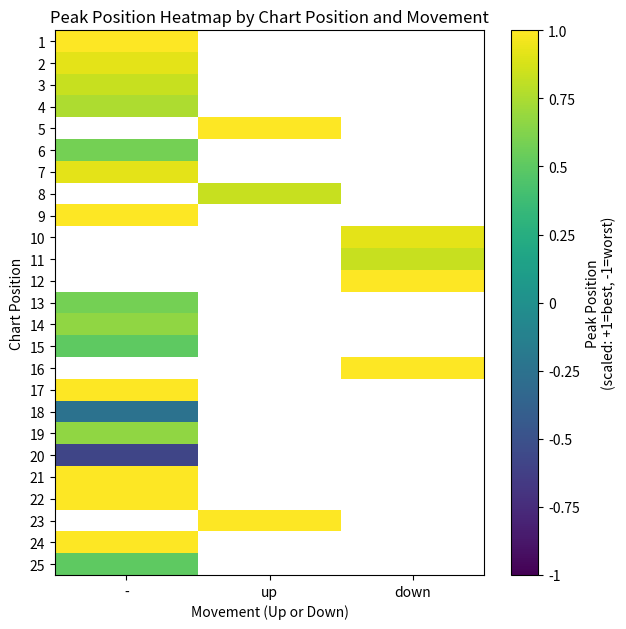

Is the value of 8 at - greater than the value of 2 at up?

No